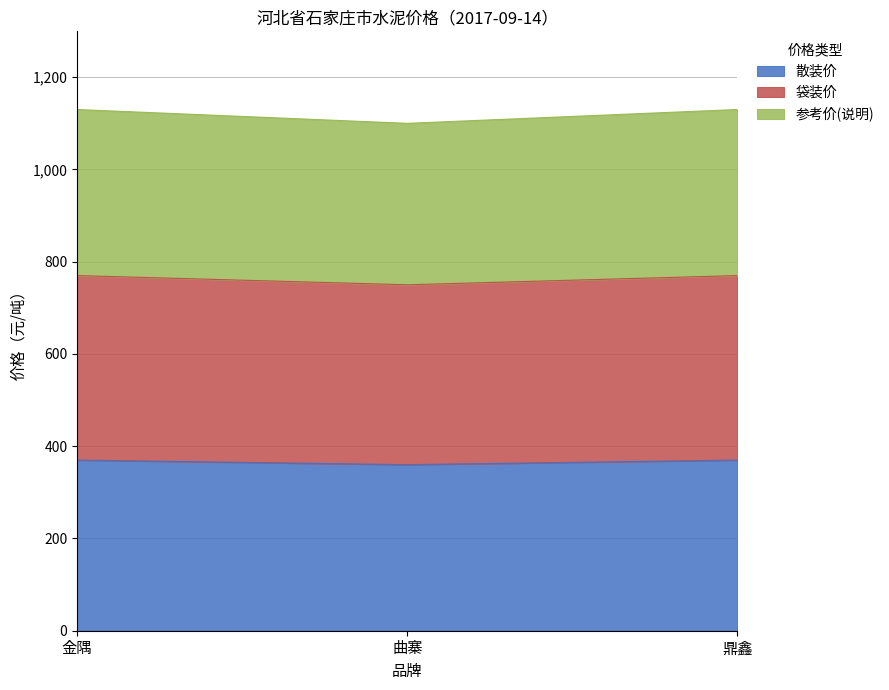

Which series has the largest range (max minus min)?

参考价(说明)